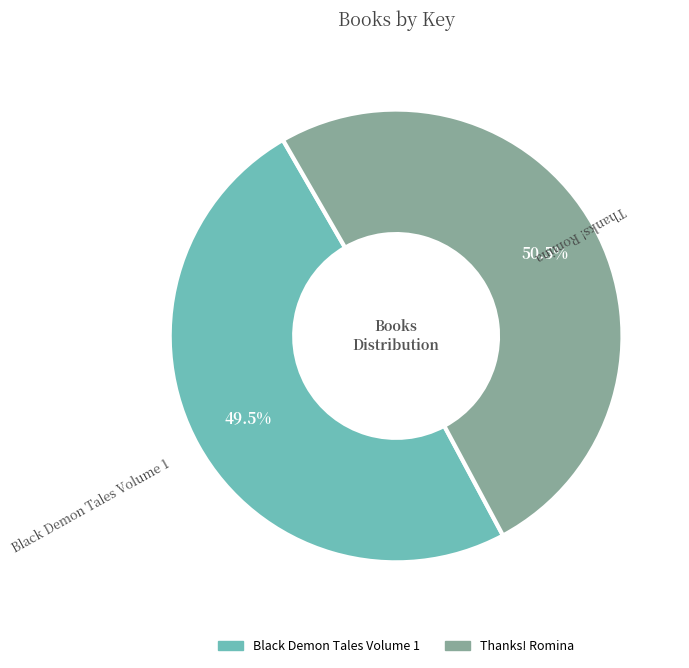

Is there any slice that represents more than half of the pie?

Yes